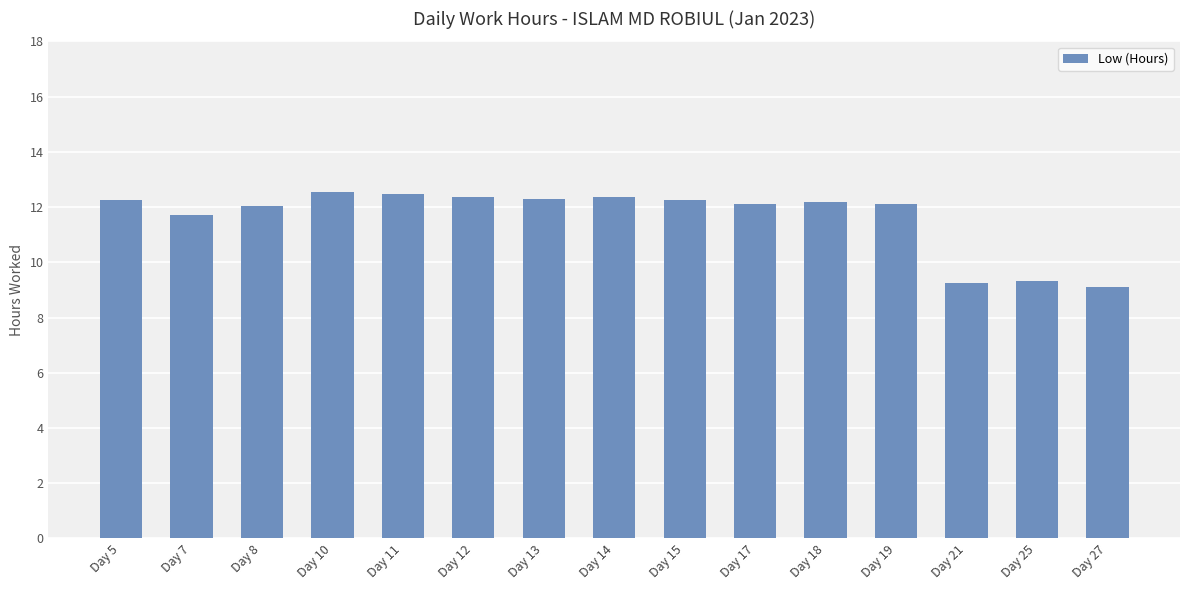

What is the sum of all values?

174.4